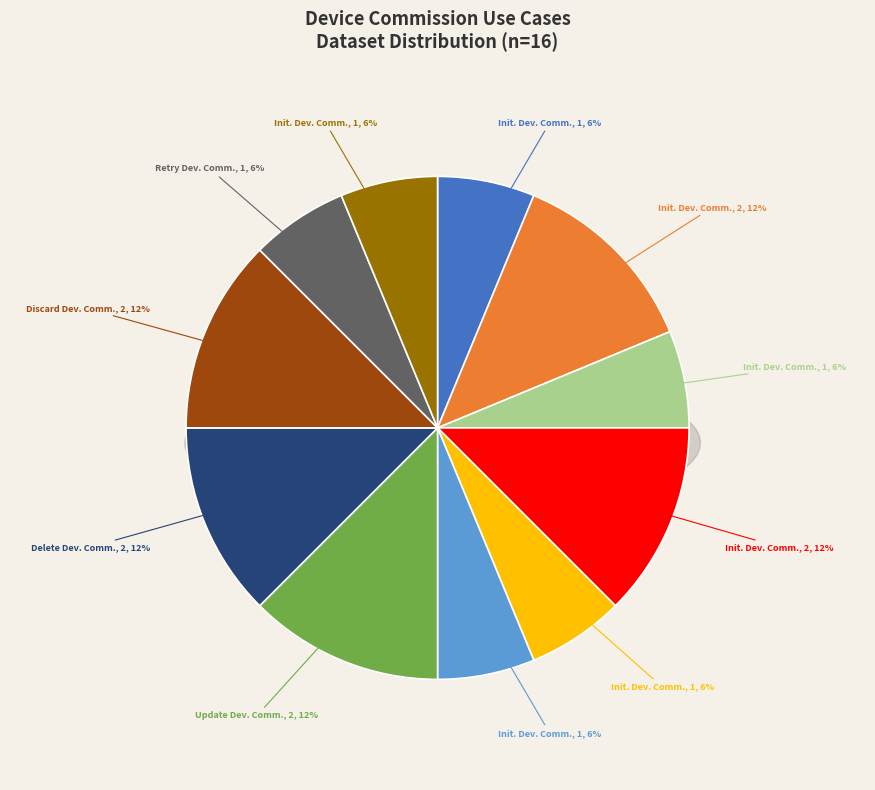

To the nearest percent, what portion does Update Device Commission (007) represent?

12%